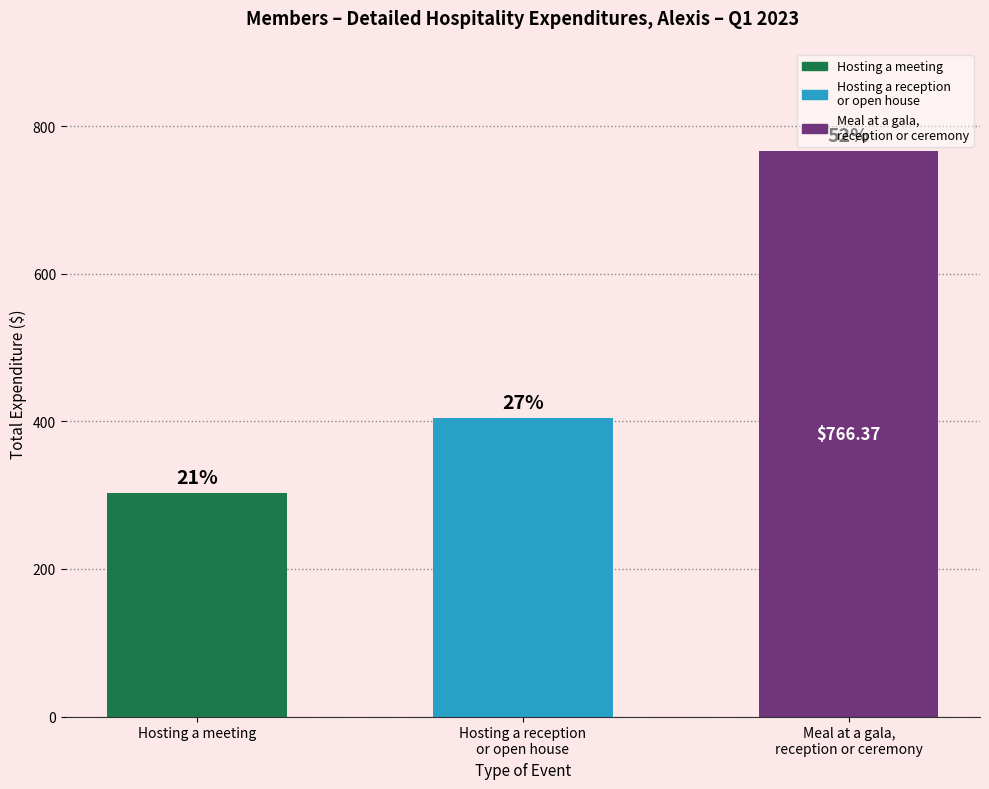

What is the sum of all values?

1473.5